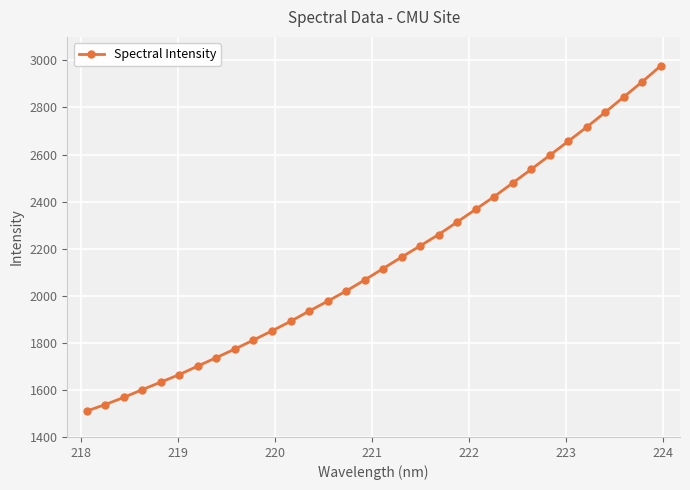

How many lines are shown in the chart?

1